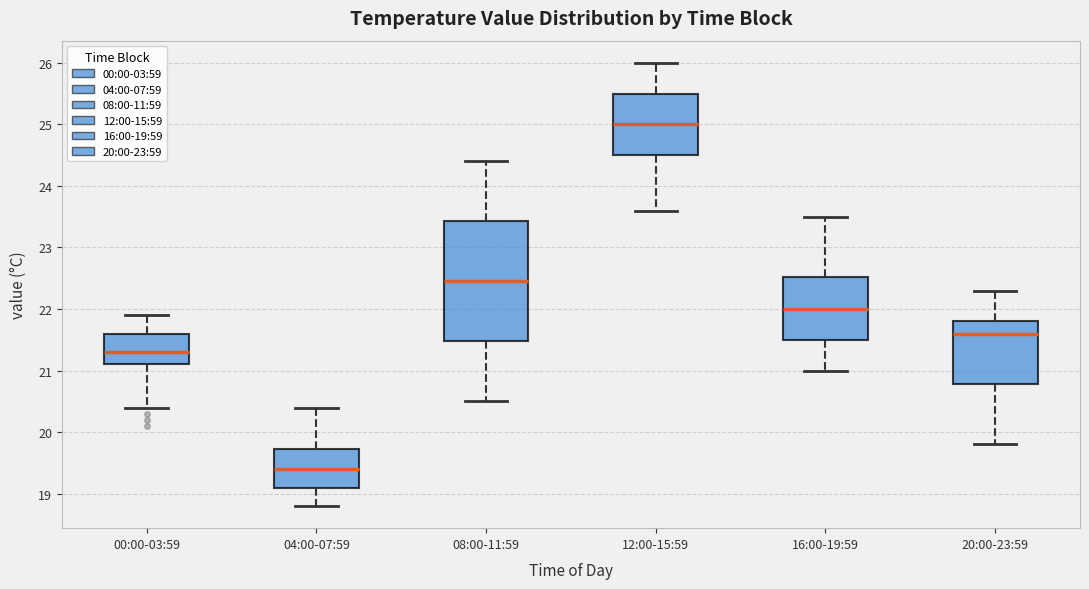

Reading left to right, read every box against the y-axis: the position of its median line, the range the box covers, and the ends of its whiskers. The values are not printed on the chart, so give them approximately, as read against the axis.

00:00-03:59: median 21.3, box 21.1 to 21.6, whiskers 20.4 to 21.9
04:00-07:59: median 19.4, box 19.1 to 19.7, whiskers 18.8 to 20.4
08:00-11:59: median 22.5, box 21.5 to 23.4, whiskers 20.5 to 24.4
12:00-15:59: median 25.0, box 24.5 to 25.5, whiskers 23.6 to 26.0
16:00-19:59: median 22.0, box 21.5 to 22.5, whiskers 21.0 to 23.5
20:00-23:59: median 21.6, box 20.8 to 21.8, whiskers 19.8 to 22.3